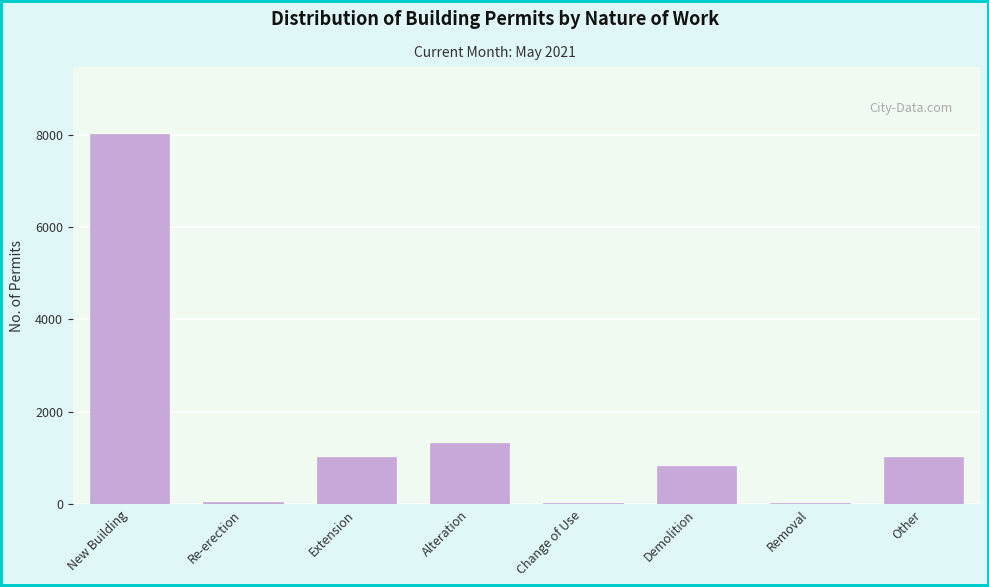

Which label corresponds to the largest value in the chart?

New Building